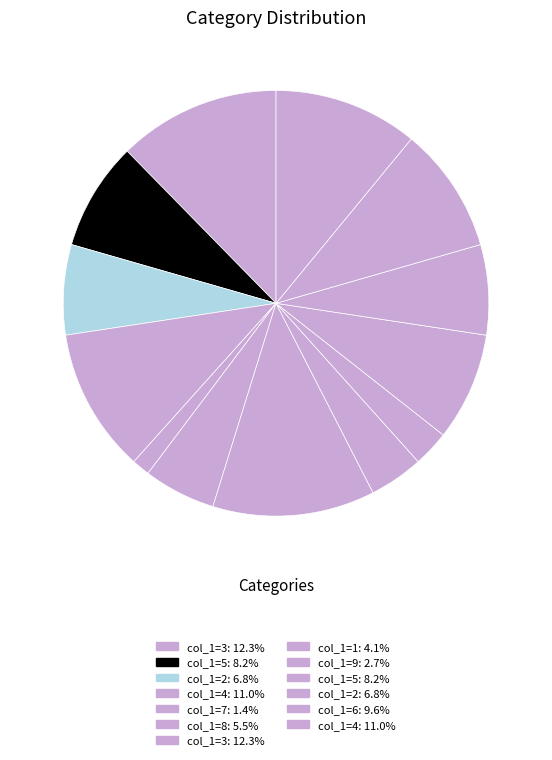

To the nearest percent, what is the average slice percentage?

8%